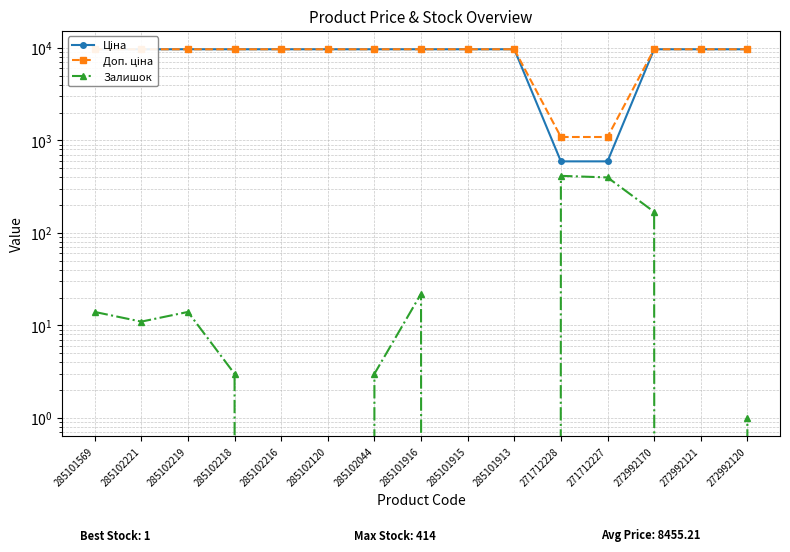

List the labels in order of Доп. ціна value, smallest first.

271712228, 271712227, 285101569, 285102221, 285102219, 285102218, 285102216, 285102120, 285102044, 285101916, 285101915, 285101913, 272992170, 272992121, 272992120